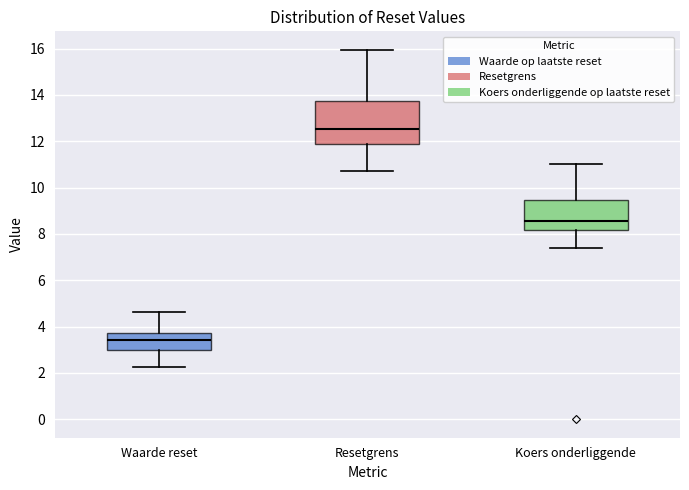

Comparing the boxes themselves (not the whiskers), which one is the tallest?

Resetgrens